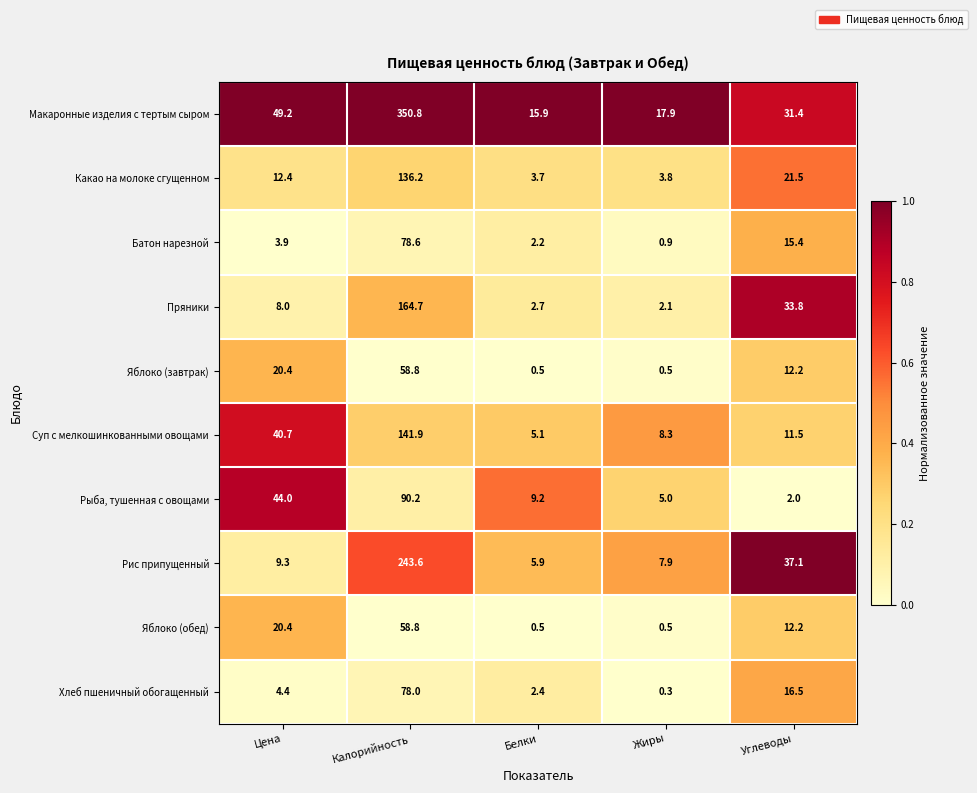

At how many categories does at least one series exceed 0?

5